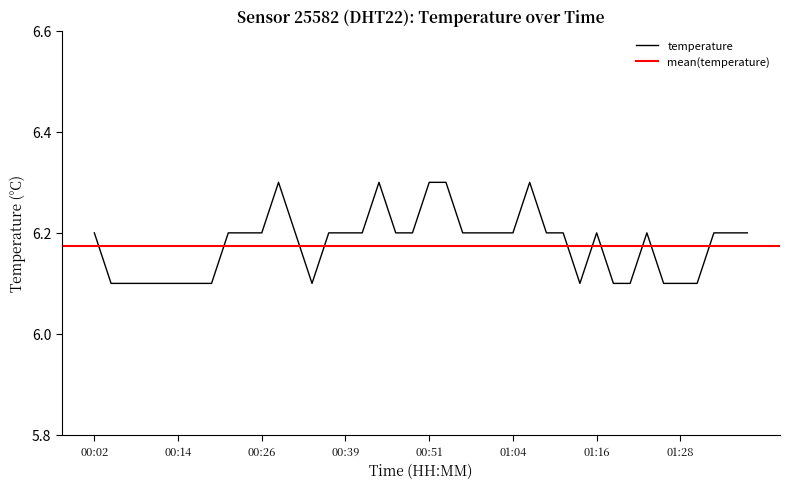

What is the value of the 7th point from the left?

6.1